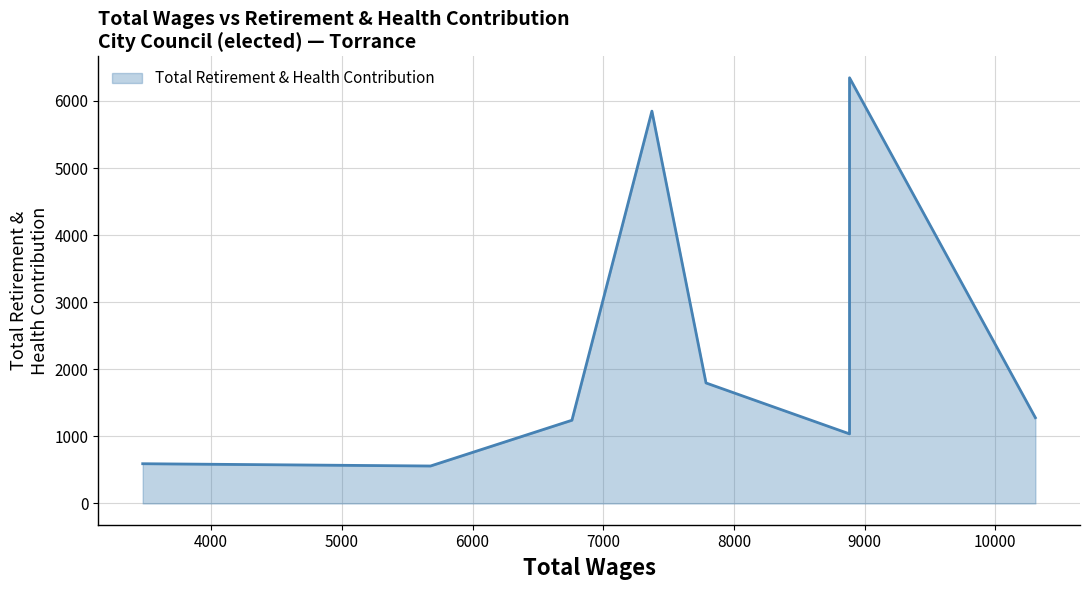

How many distinct data groups are displayed?

1